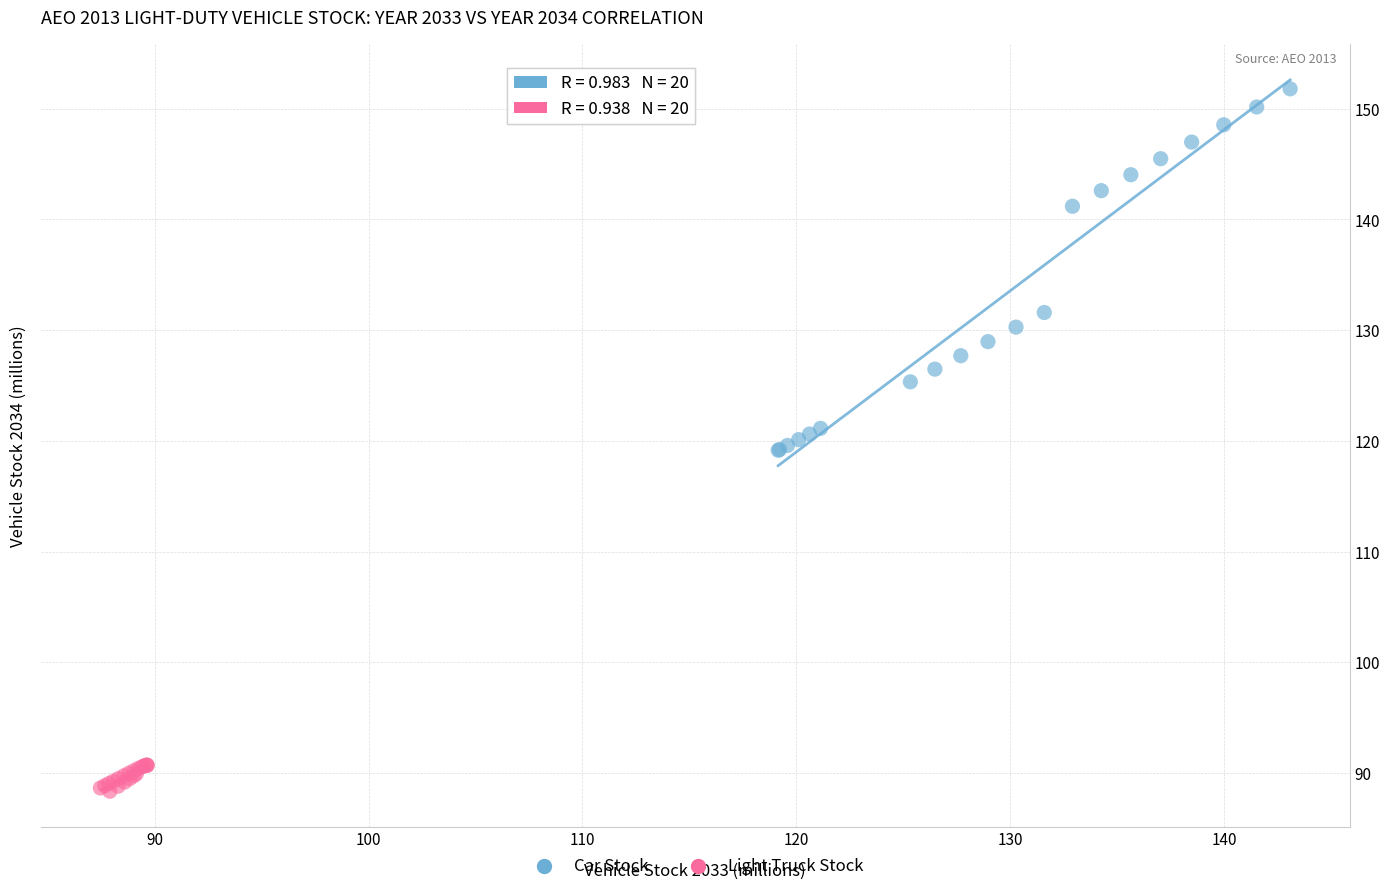

Which series has the largest Y range (max minus min)?

Car Stock